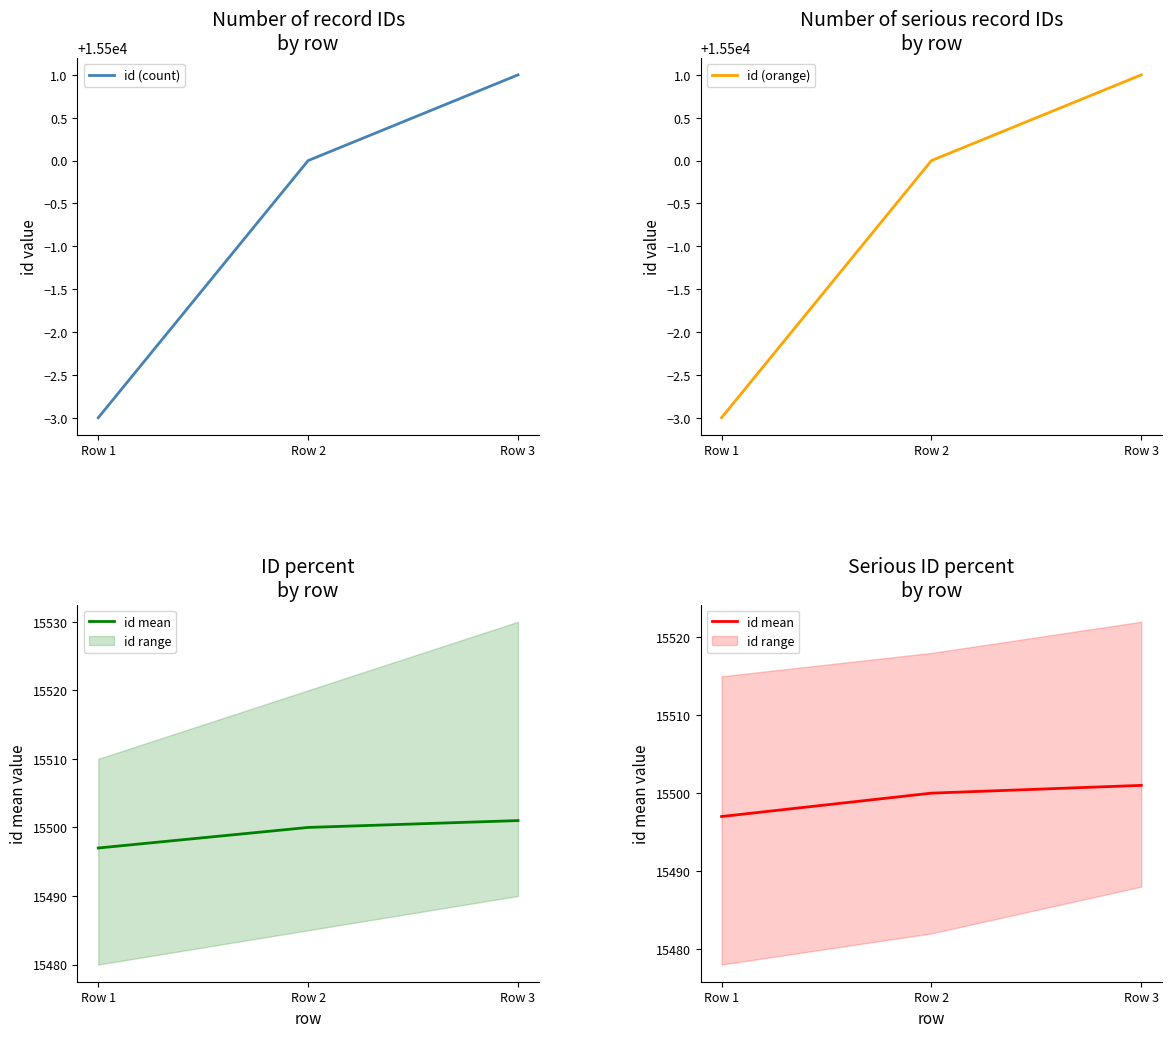

What is the minimum value for id (count)?

15497